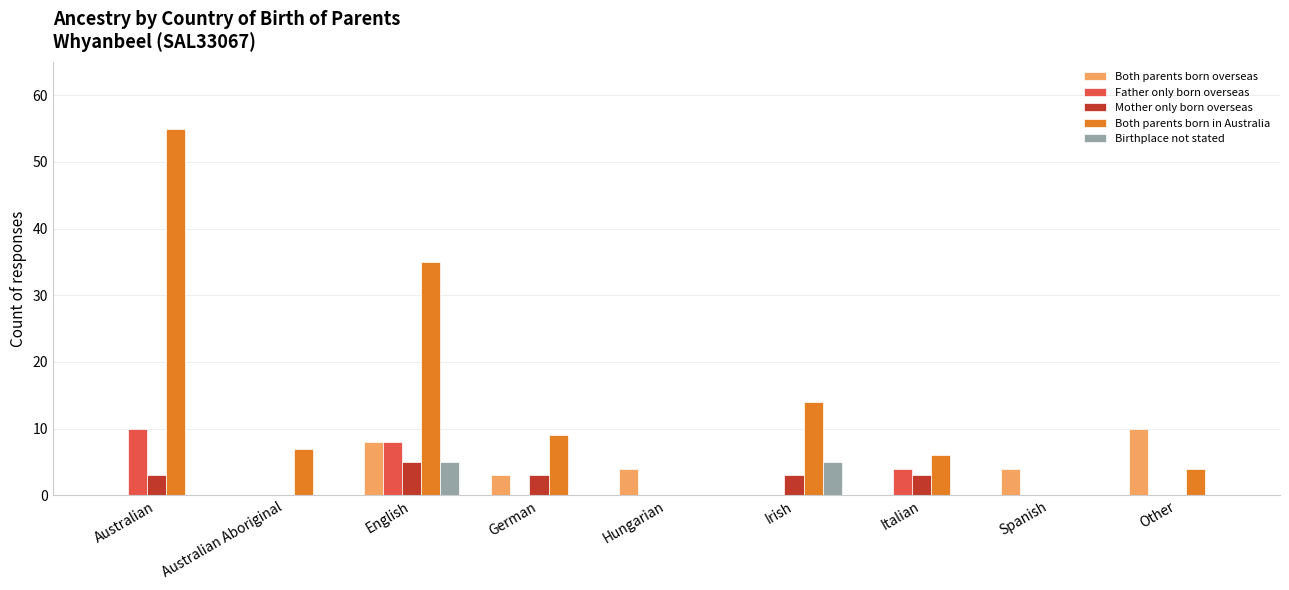

Reading left to right, list all the values displayed in this chart.

Both parents born overseas: Australian=0	Australian Aboriginal=0	English=8	German=3	Hungarian=4	Irish=0	Italian=0	Spanish=4	Other=10
Father only born overseas: Australian=10	Australian Aboriginal=0	English=8	German=0	Hungarian=0	Irish=0	Italian=4	Spanish=0	Other=0
Mother only born overseas: Australian=3	Australian Aboriginal=0	English=5	German=3	Hungarian=0	Irish=3	Italian=3	Spanish=0	Other=0
Both parents born in Australia: Australian=55	Australian Aboriginal=7	English=35	German=9	Hungarian=0	Irish=14	Italian=6	Spanish=0	Other=4
Birthplace not stated: Australian=0	Australian Aboriginal=0	English=5	German=0	Hungarian=0	Irish=5	Italian=0	Spanish=0	Other=0